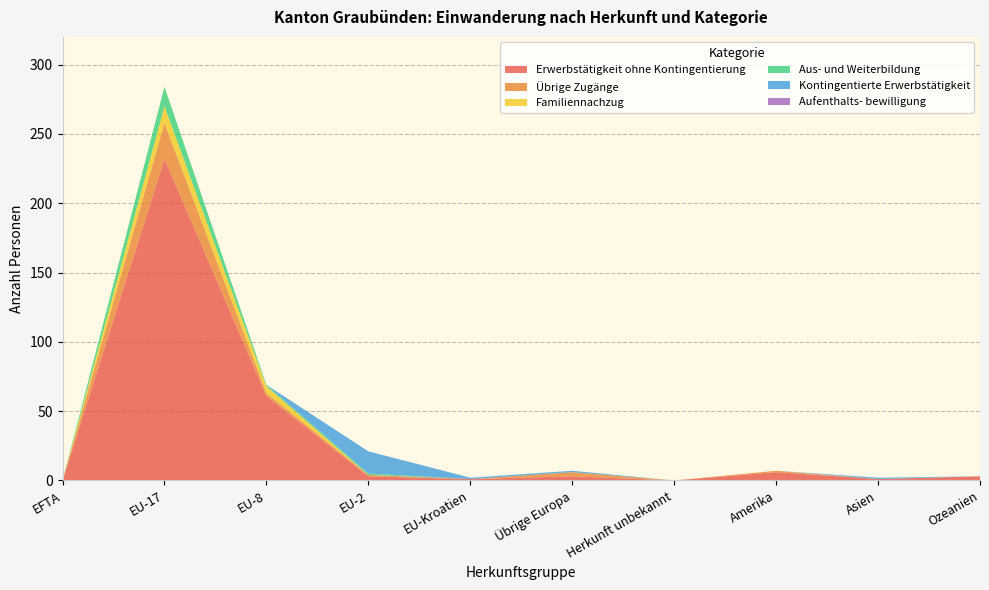

Reading left to right, transcribe all the data shown in this chart.

Erwerbstätigkeit ohne Kontingentierung: EFTA=0	EU-17=232	EU-8=61	EU-2=3	EU-Kroatien=1	Übrige Europa=3	Herkunft unbekannt=0	Amerika=6	Asien=1	Ozeanien=3
Übrige Zugänge: EFTA=0	EU-17=26	EU-8=2	EU-2=1	EU-Kroatien=0	Übrige Europa=3	Herkunft unbekannt=0	Amerika=1	Asien=0	Ozeanien=0
Familiennachzug: EFTA=0	EU-17=12	EU-8=5	EU-2=0	EU-Kroatien=0	Übrige Europa=0	Herkunft unbekannt=0	Amerika=0	Asien=0	Ozeanien=0
Aus- und Weiterbildung: EFTA=0	EU-17=14	EU-8=1	EU-2=1	EU-Kroatien=0	Übrige Europa=0	Herkunft unbekannt=0	Amerika=0	Asien=0	Ozeanien=0
Kontingentierte Erwerbstätigkeit: EFTA=0	EU-17=0	EU-8=0	EU-2=16	EU-Kroatien=1	Übrige Europa=1	Herkunft unbekannt=0	Amerika=0	Asien=1	Ozeanien=0
Aufenthalts- bewilligung: EFTA=0	EU-17=0	EU-8=0	EU-2=0	EU-Kroatien=0	Übrige Europa=0	Herkunft unbekannt=0	Amerika=0	Asien=0	Ozeanien=0